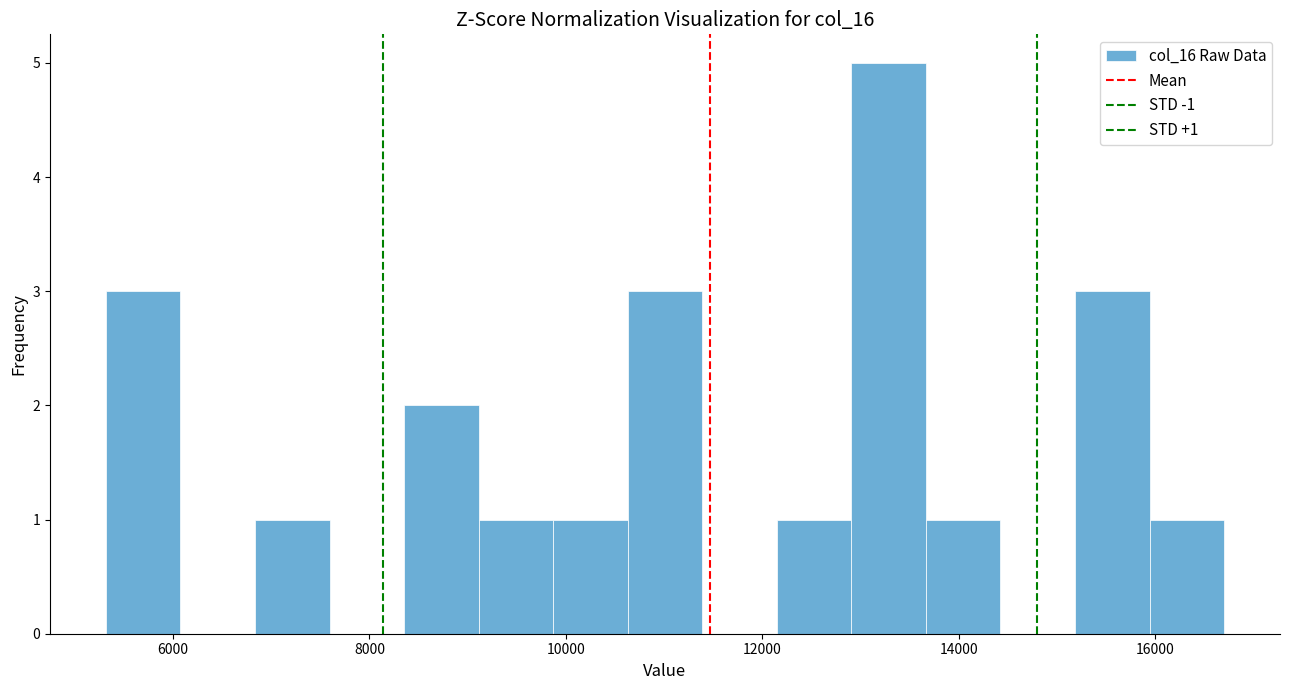

Read against the x-axis, roughly where is the centre of the tallest bar?

13200